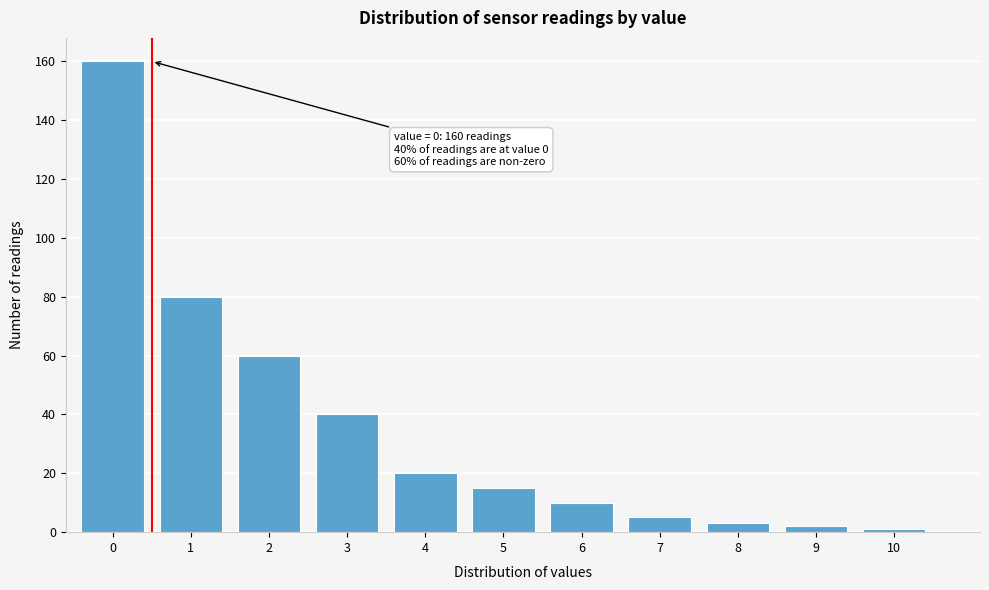

Reading left to right, what are all the values shown in this chart?

160	80	60	40	20	15	10	5	3	2	1